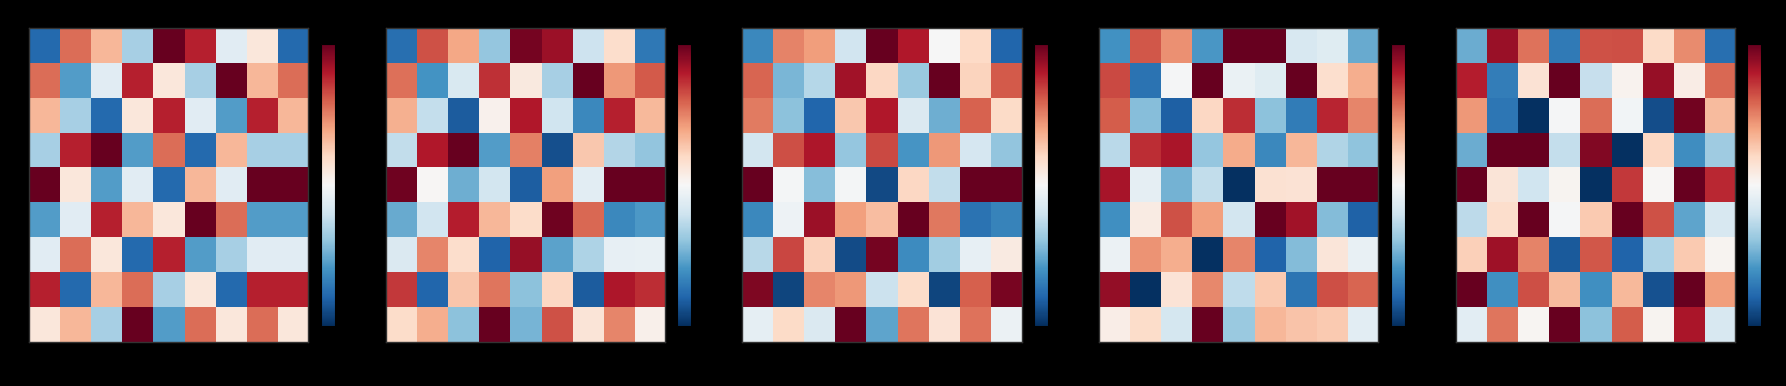

At how many categories does at least one series exceed 6?

9